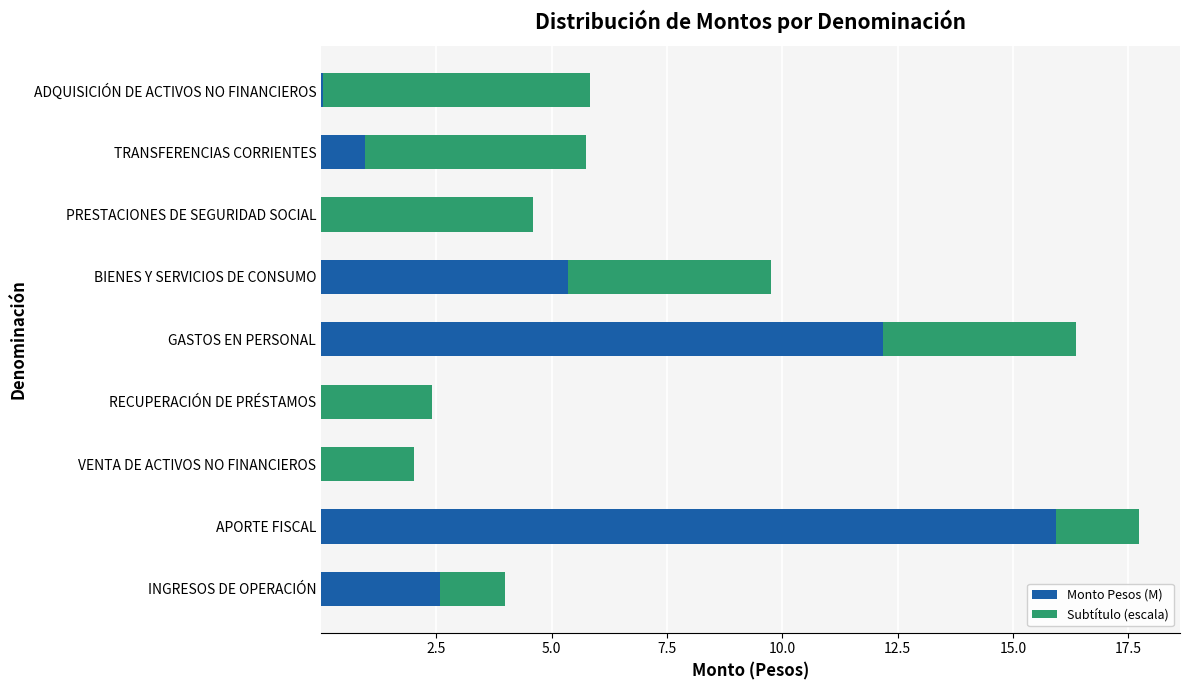

Where is Monto Pesos (M) nearest to the value 7?

BIENES Y SERVICIOS DE CONSUMO